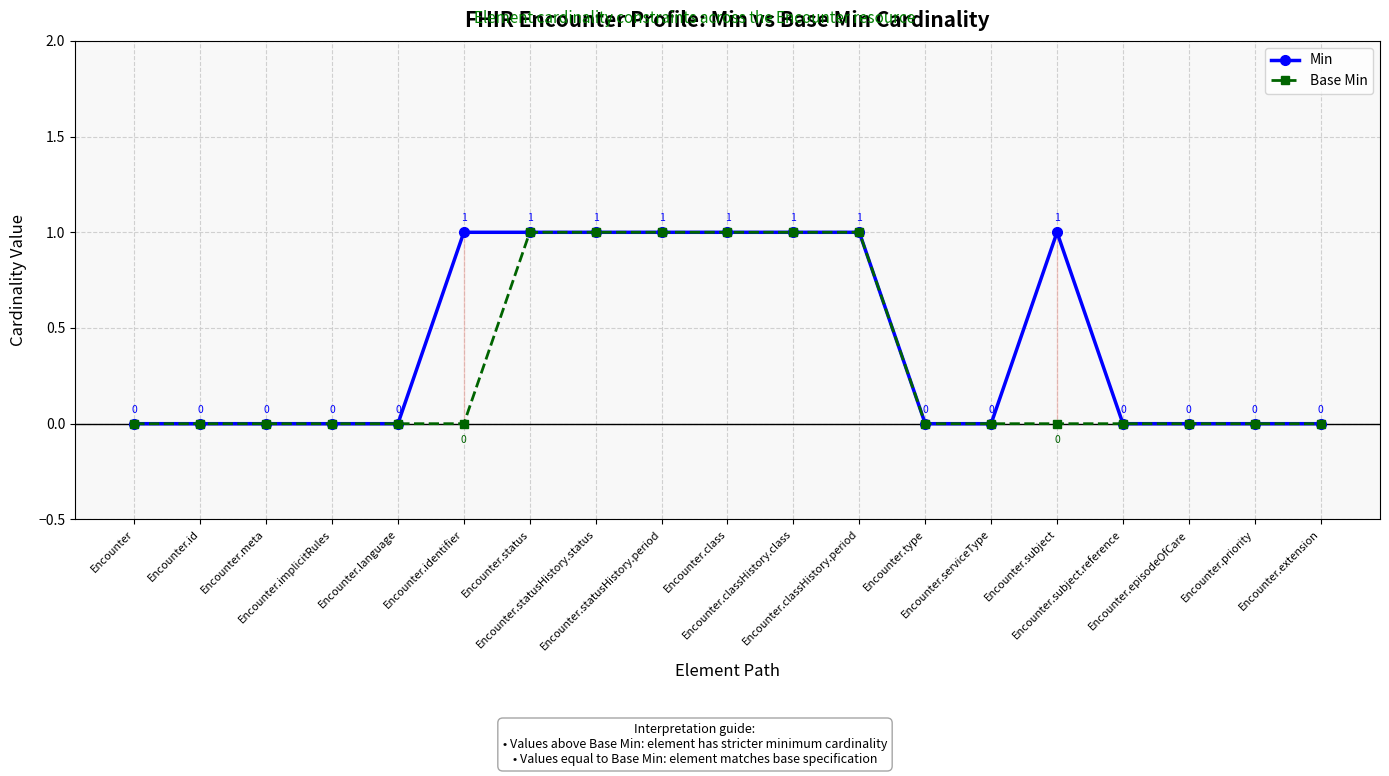

Which has a higher value, Encounter.meta or Encounter.serviceType?

Encounter.meta